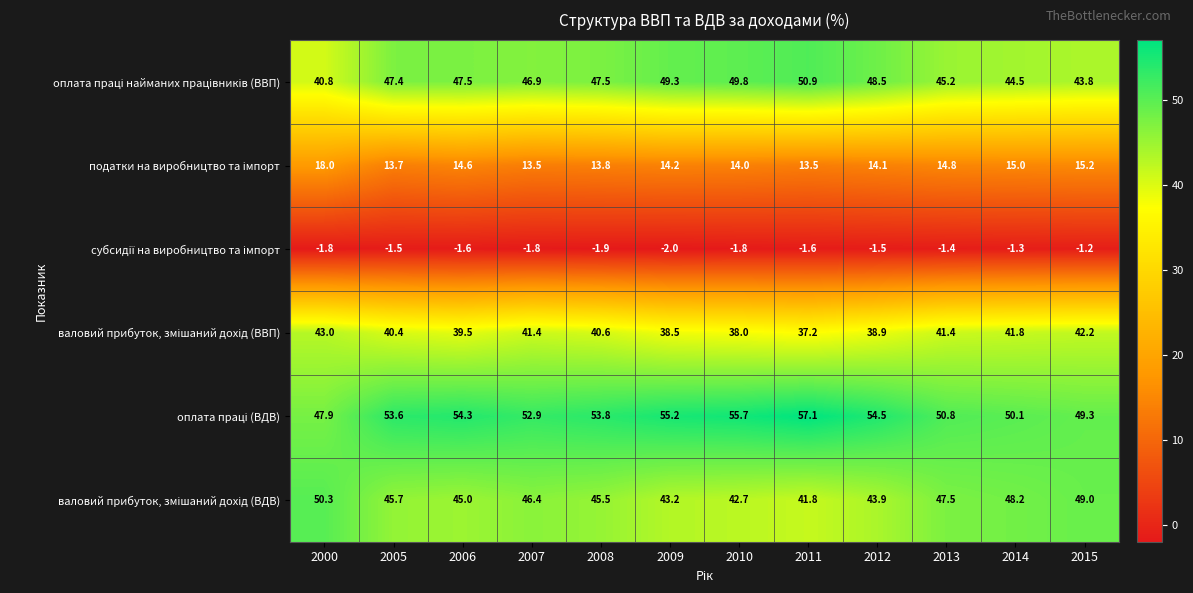

What is the minimum value shown in the chart?

-2.0